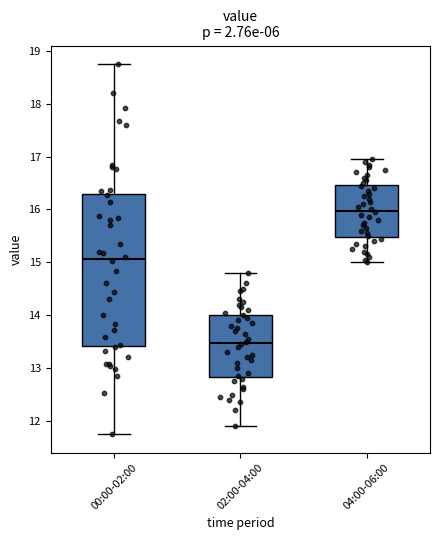

Where is the lower edge of the box for 04:00-06:00 on the y-axis? The values are not printed on the chart, so give them approximately, as read against the axis.

15.5